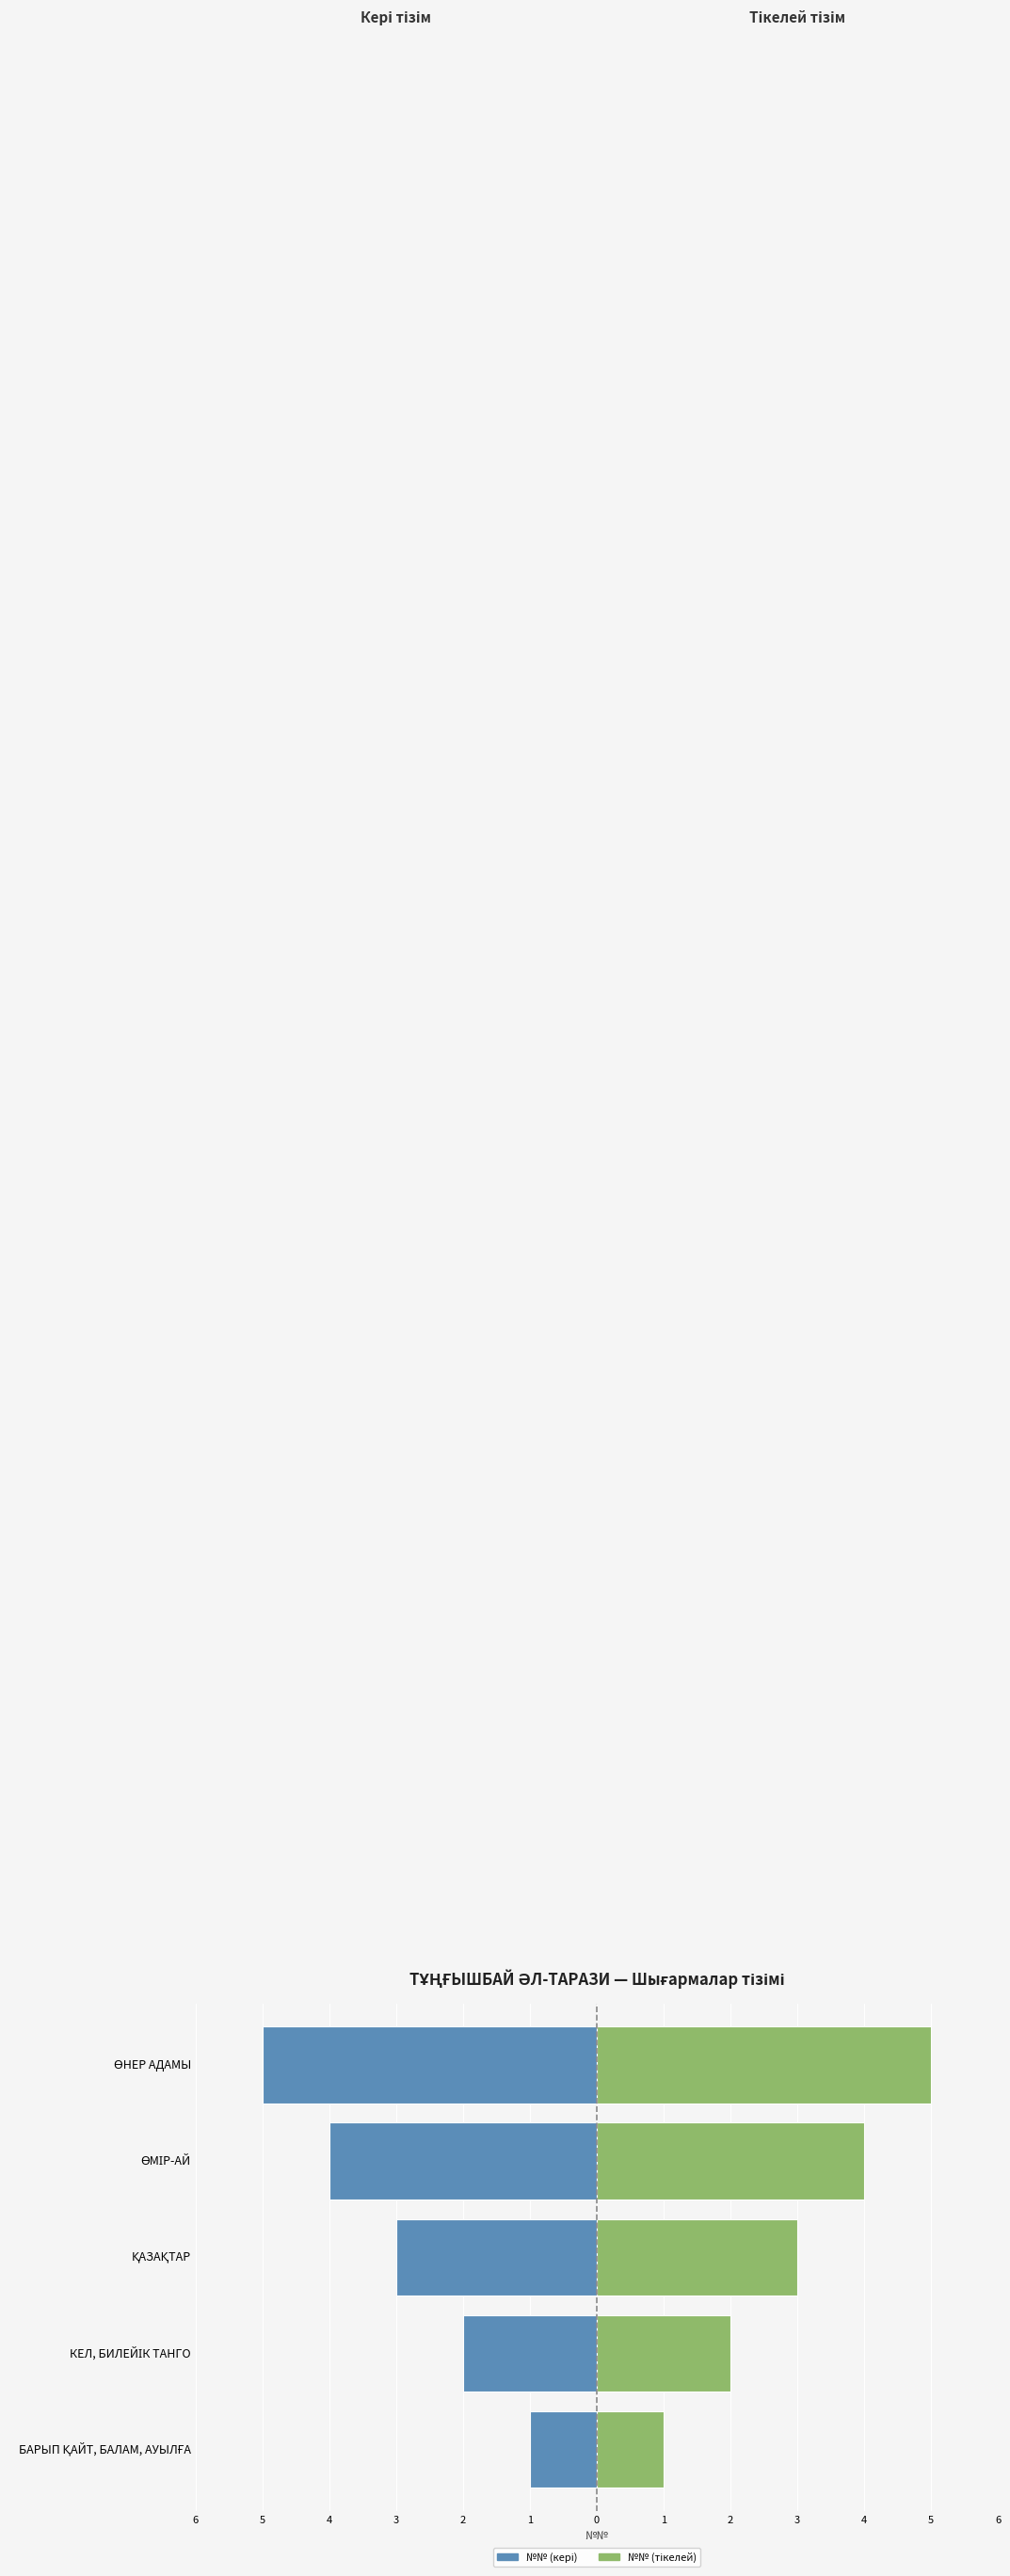

What is the greatest value displayed?

5